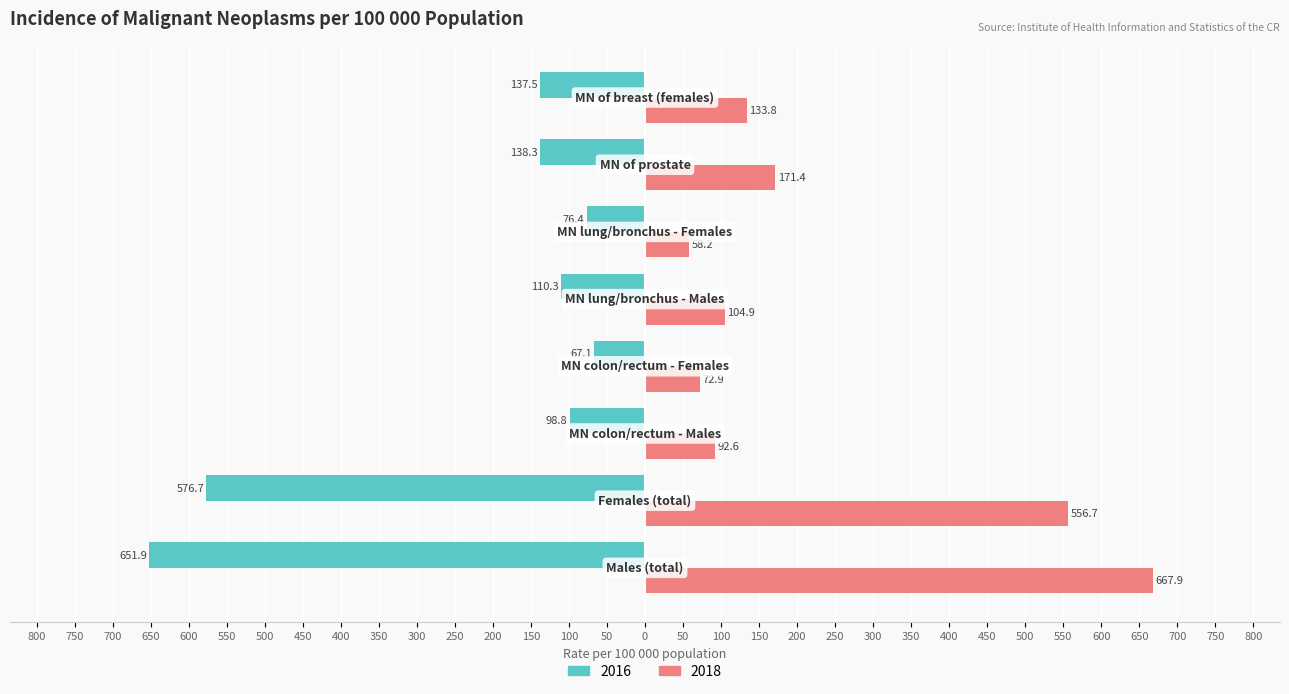

What are all the series names shown in the legend?

2016, 2018